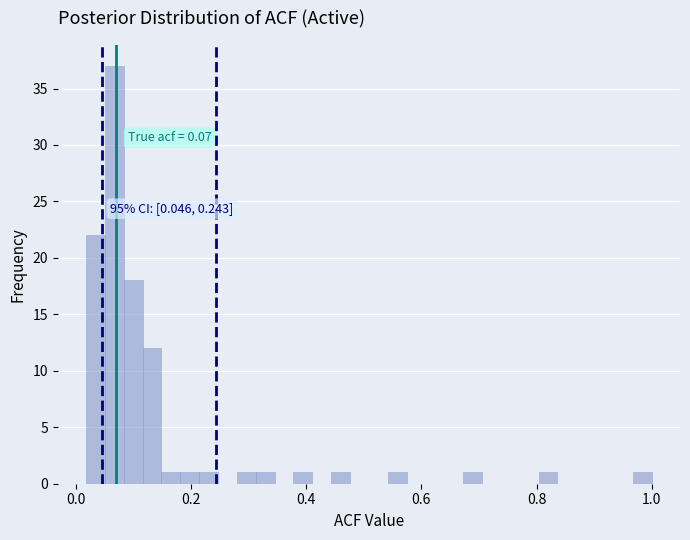

Read against the x-axis, roughly where is the centre of the tallest bar?

0.06